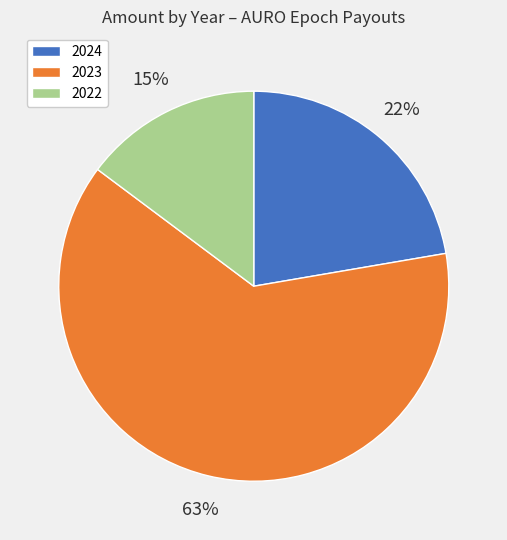

Does any single category account for the majority?

Yes